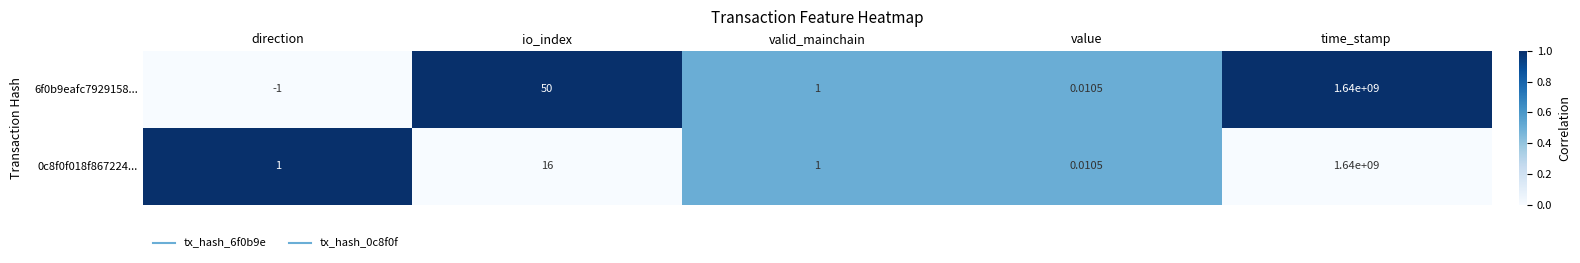

Where does the 6f0b9eafc7929158... series first go above 1?

io_index